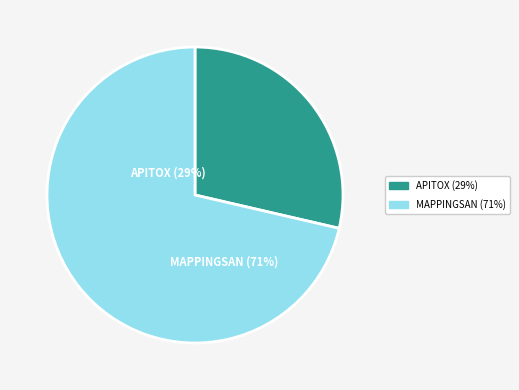

What is the smallest slice in the pie chart?

APITOX Operational Group